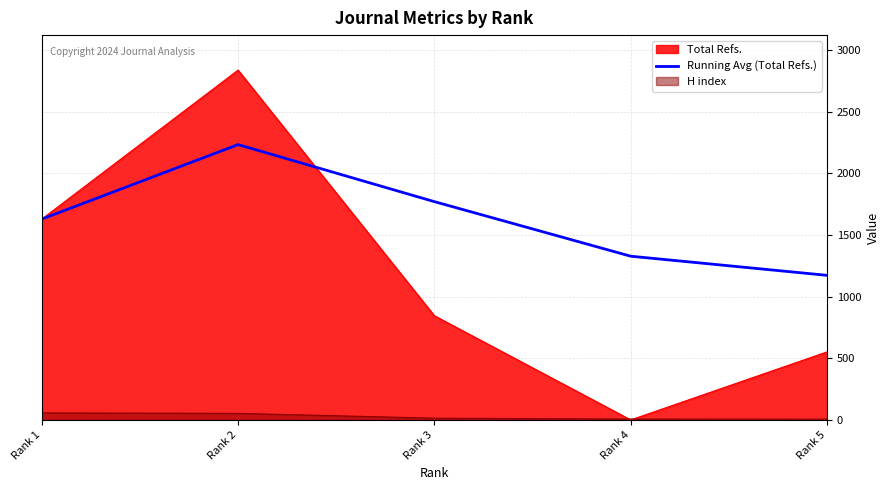

How many categories are shown in the chart?

5